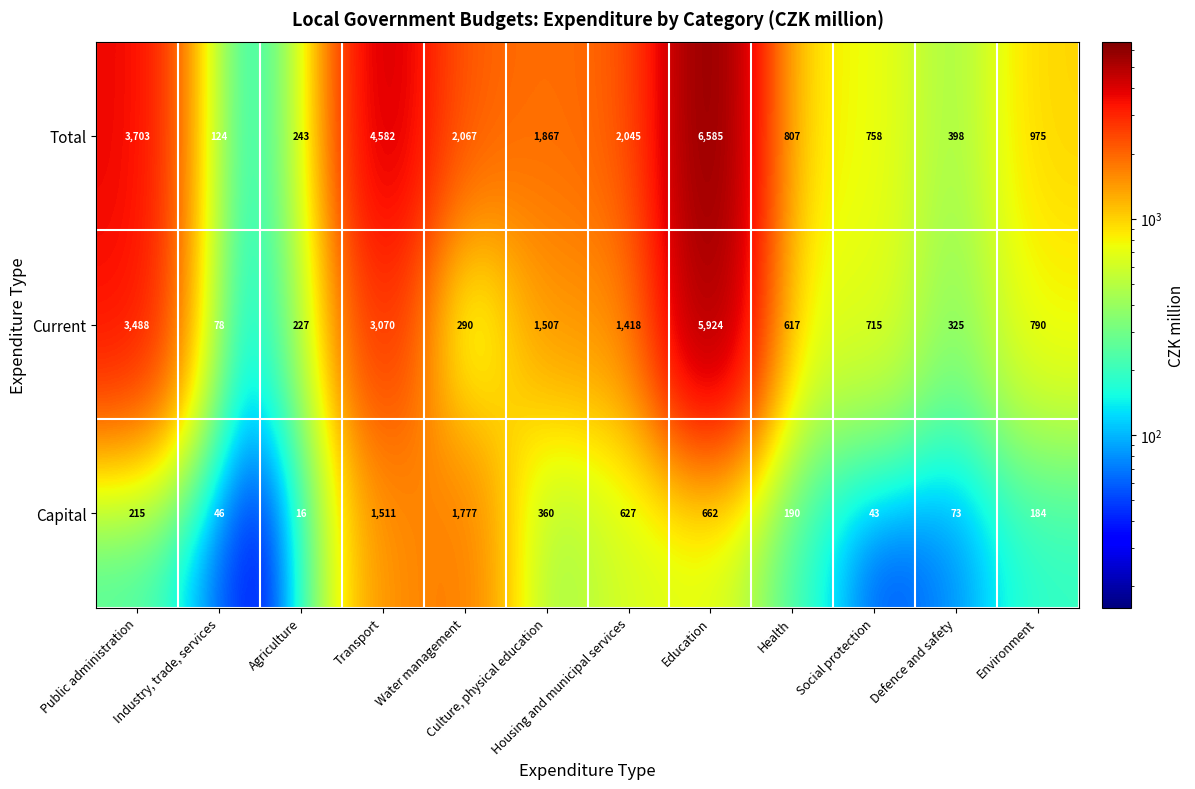

What is the difference between the Current values at Defence and safety and Education?

5599